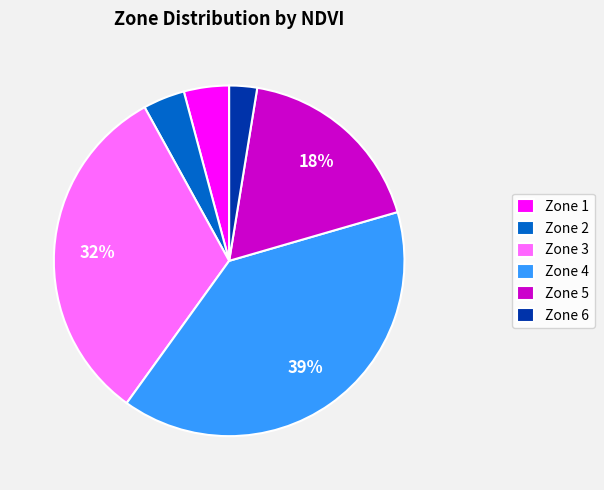

Is there any slice that represents more than half of the pie?

No